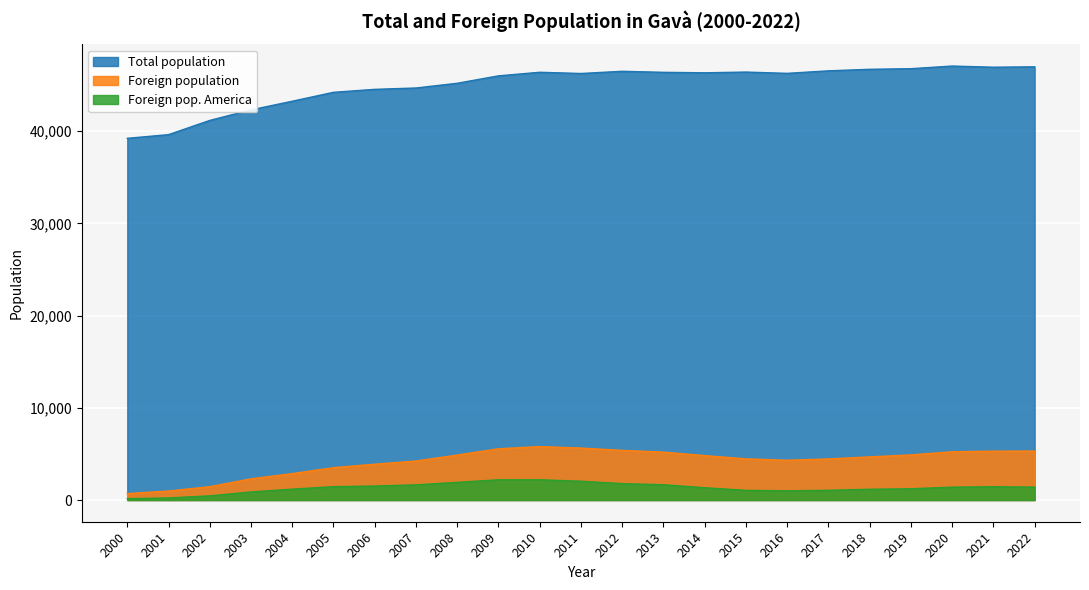

How many data points in Foreign population are above 4677?

11